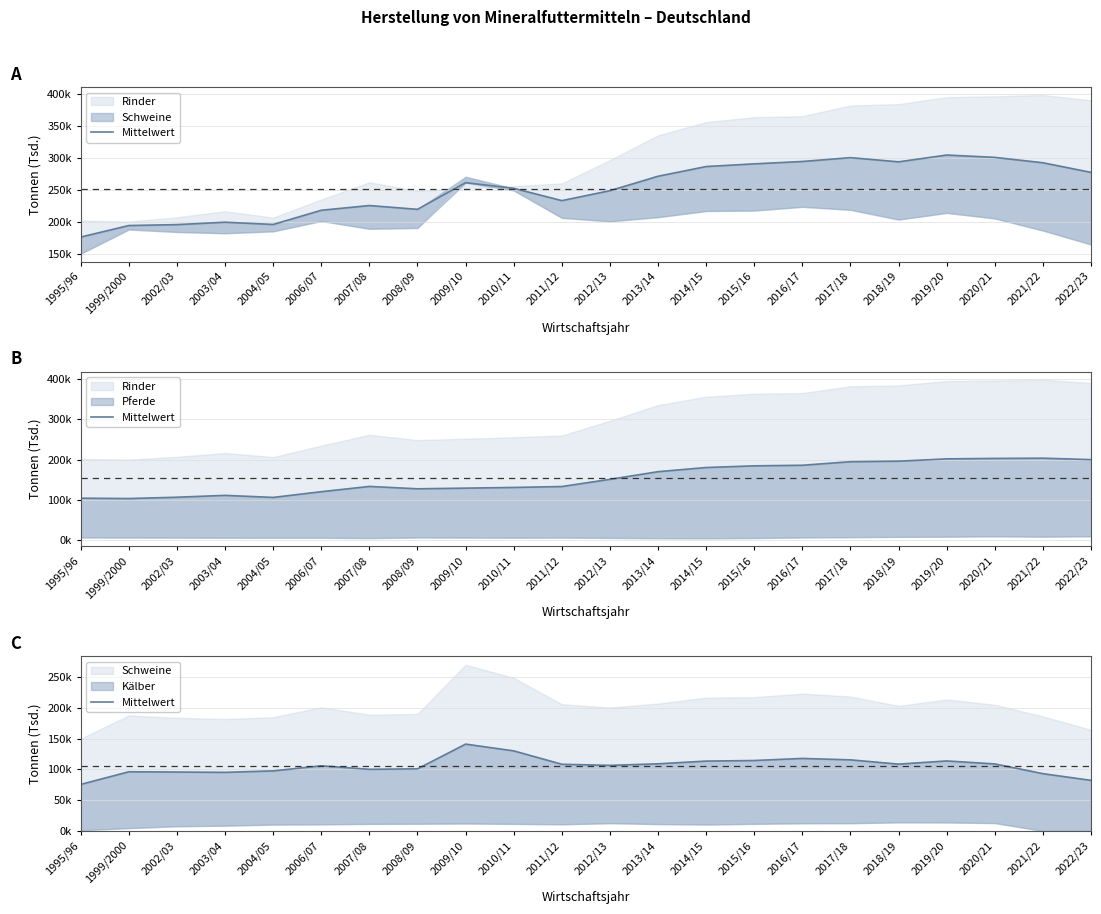

At which label is the value closest to 108?

2011/12